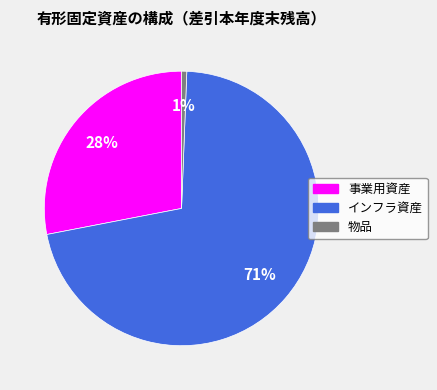

How many segments does this pie chart have?

3